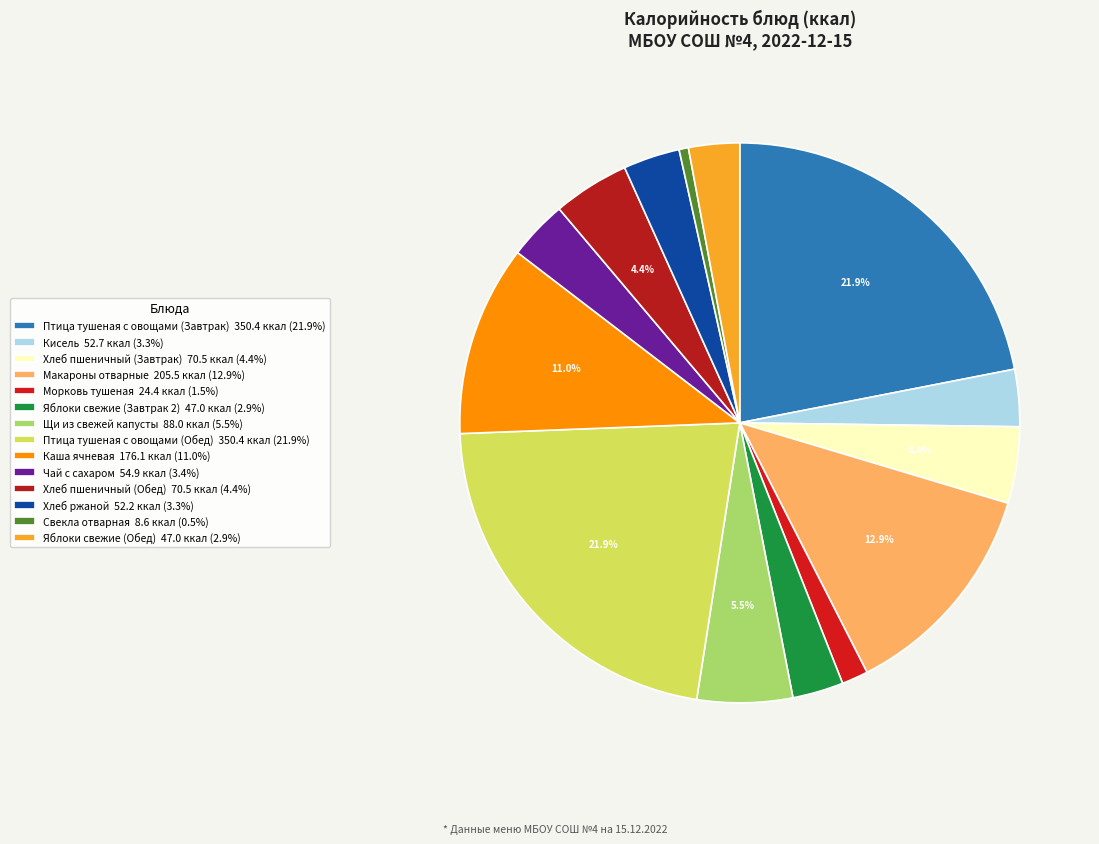

To the nearest percent, what portion does Кисель represent?

3%